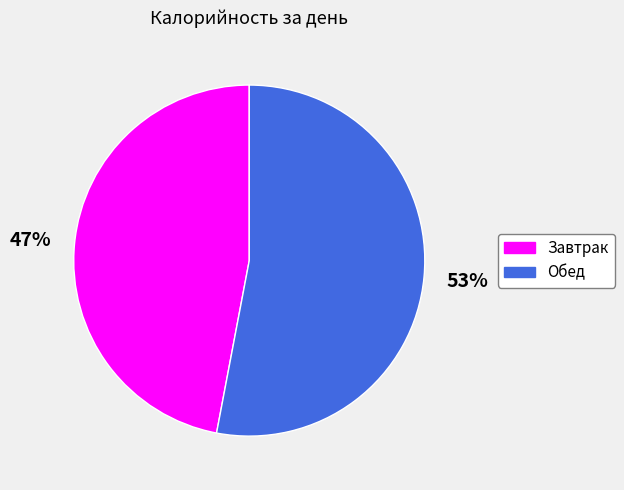

Is there a majority slice in this chart?

Yes